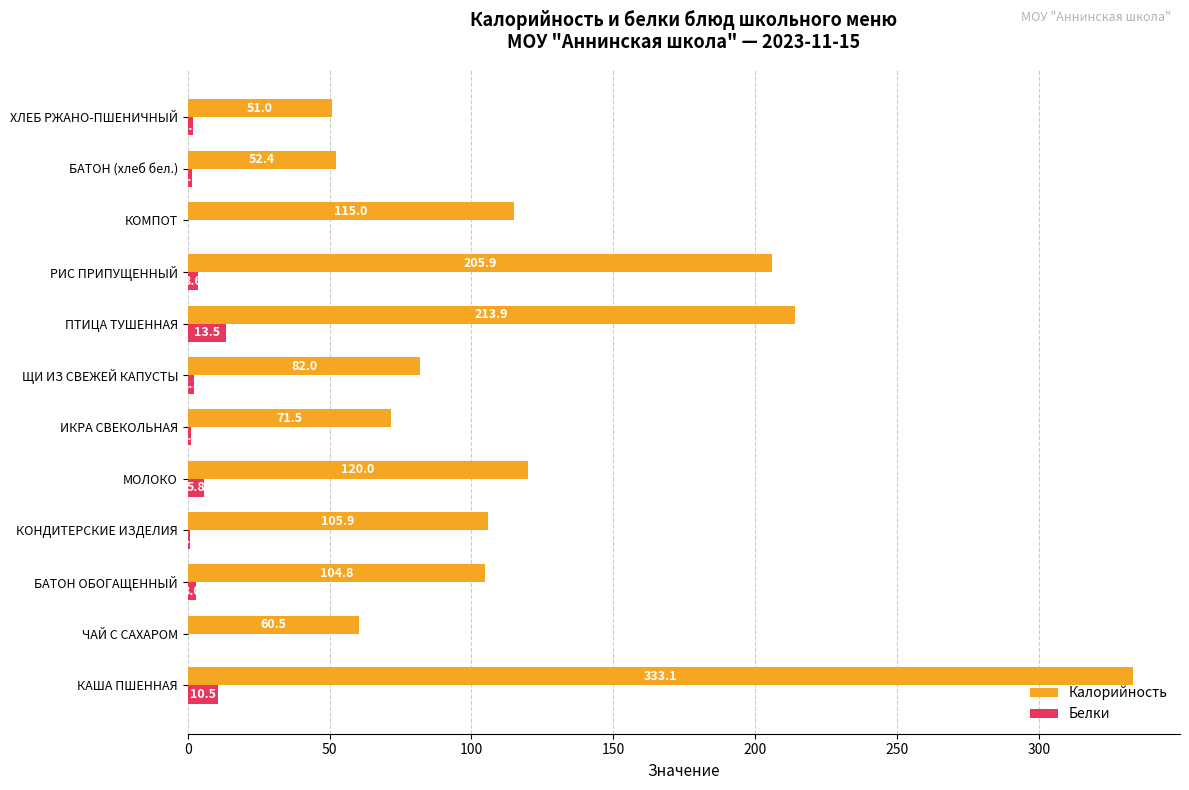

What is the maximum value shown in the chart?

333.1